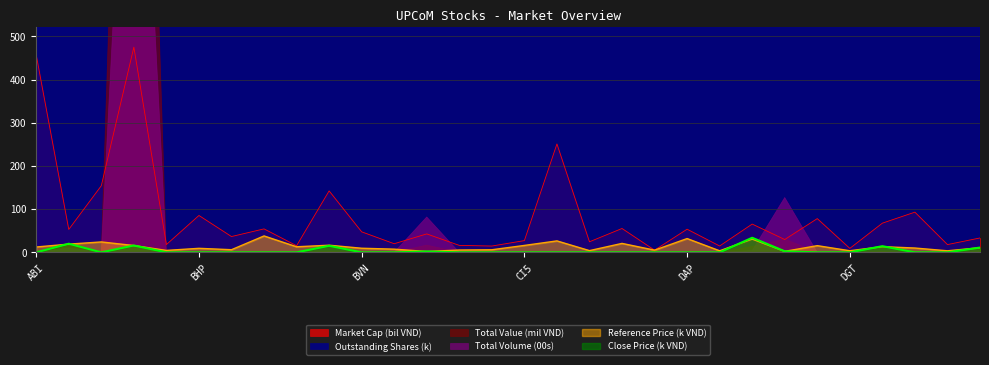

Where is Market Cap (bil VND) nearest to the value 240?

CNC